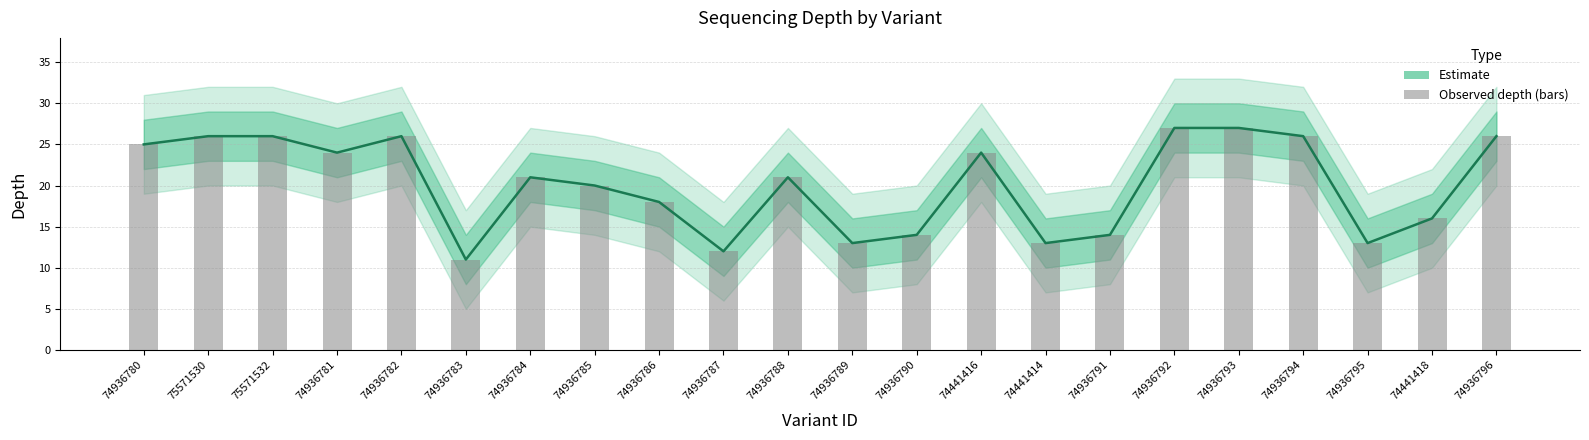

What is the change in value from 74441414 to 74936791?

+1